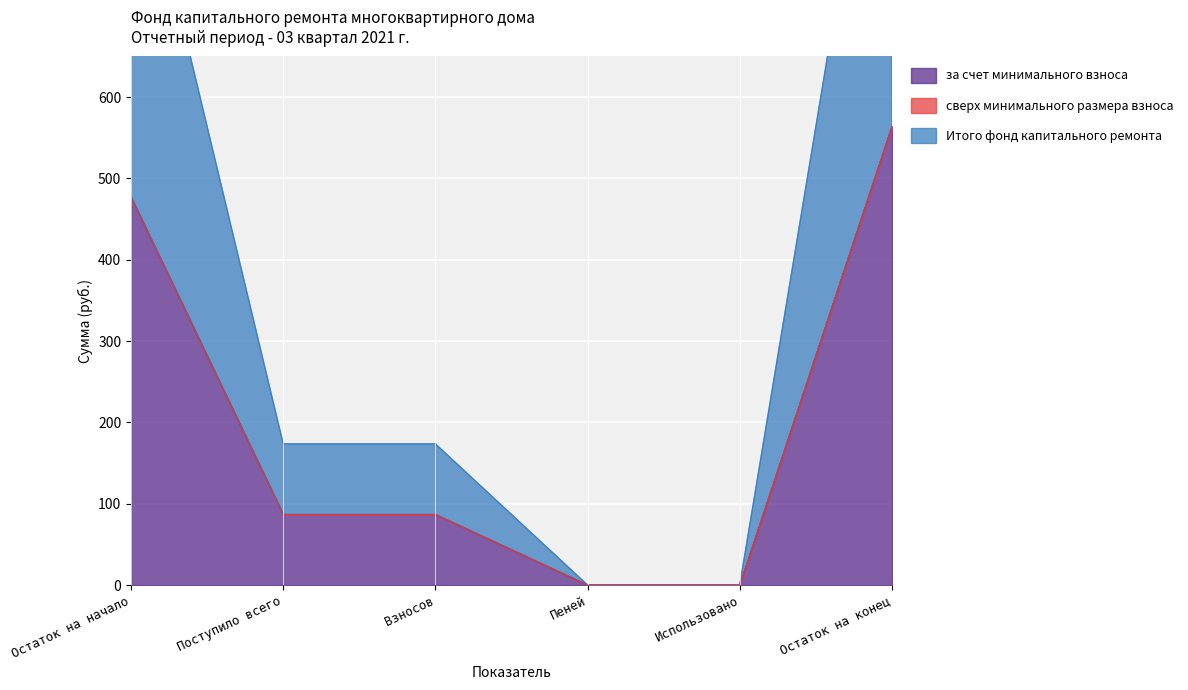

Read the за счет минимального взноса value at Остаток на конец.

563.8